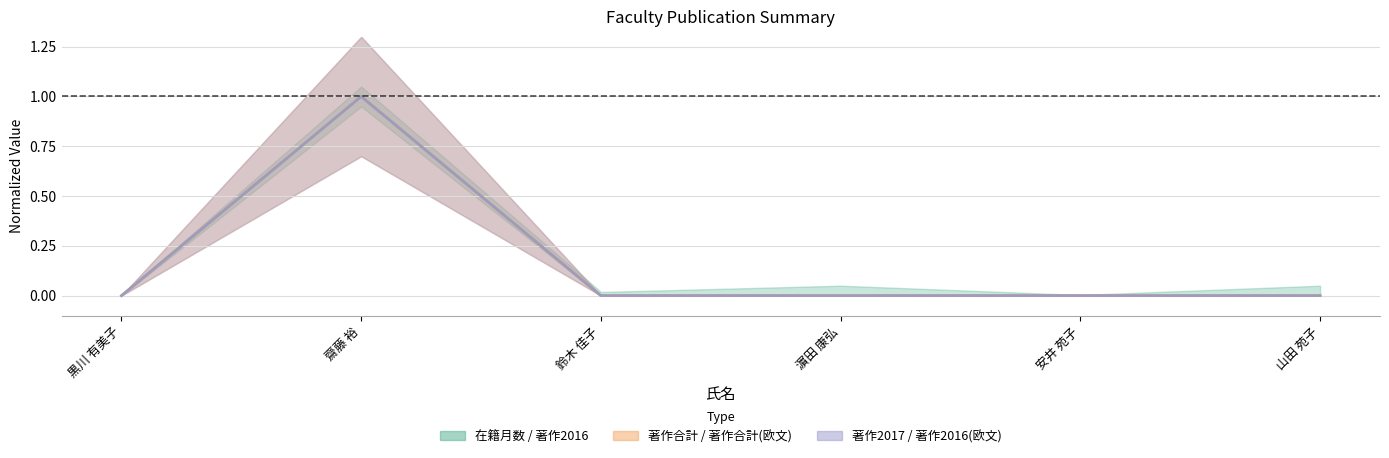

Count the 著作合計(欧文) values in the range 0 to 1.

6